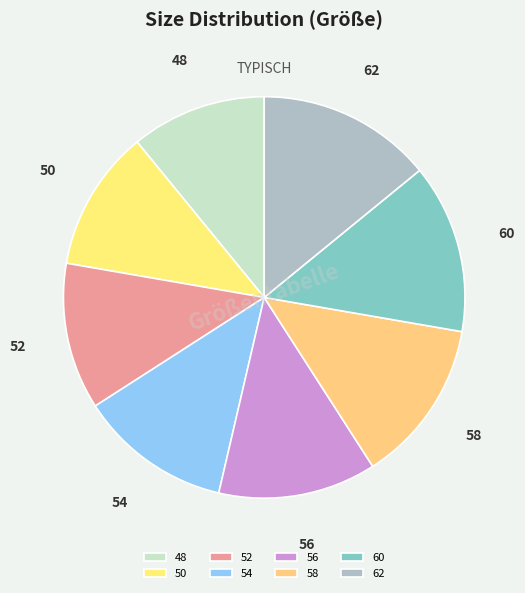

Between 62 and 56, which is larger?

62